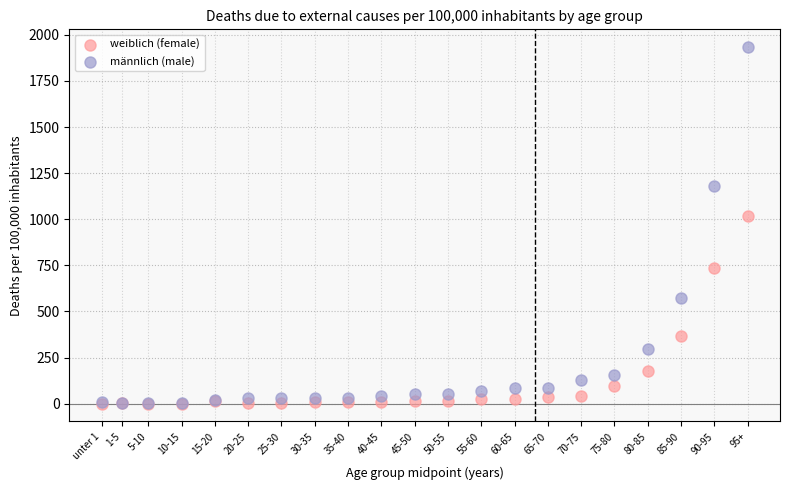

In the männlich (male) series, what Y value is closest to 967?

1180.7